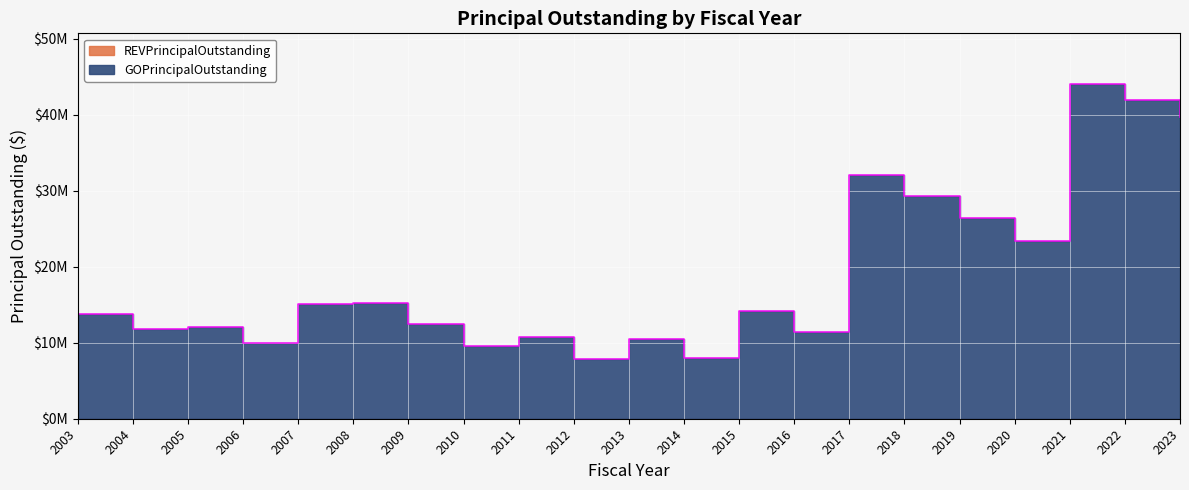

At which label is the value closest to 25950000?

2019